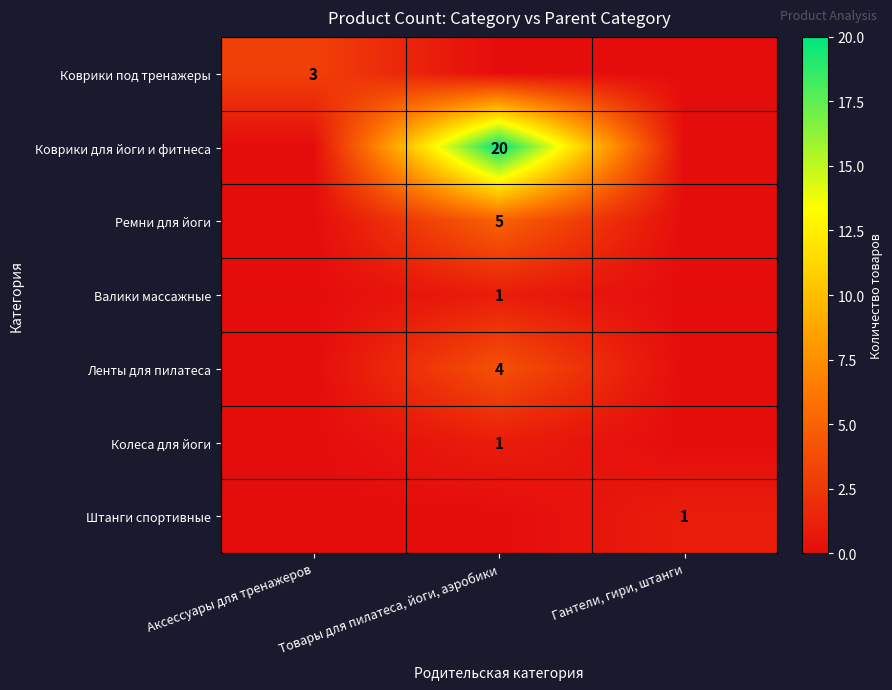

Is it true that Валики массажные equals 1 at Товары для пилатеса, йоги, аэробики?

True